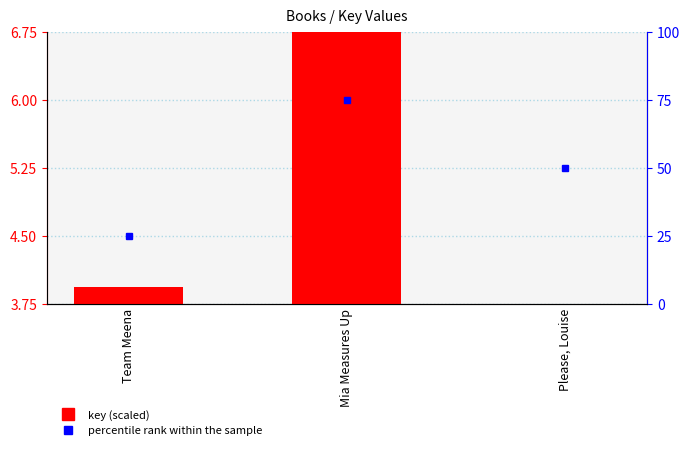

What is the label of the 2nd bar from the left?

Mia Measures Up